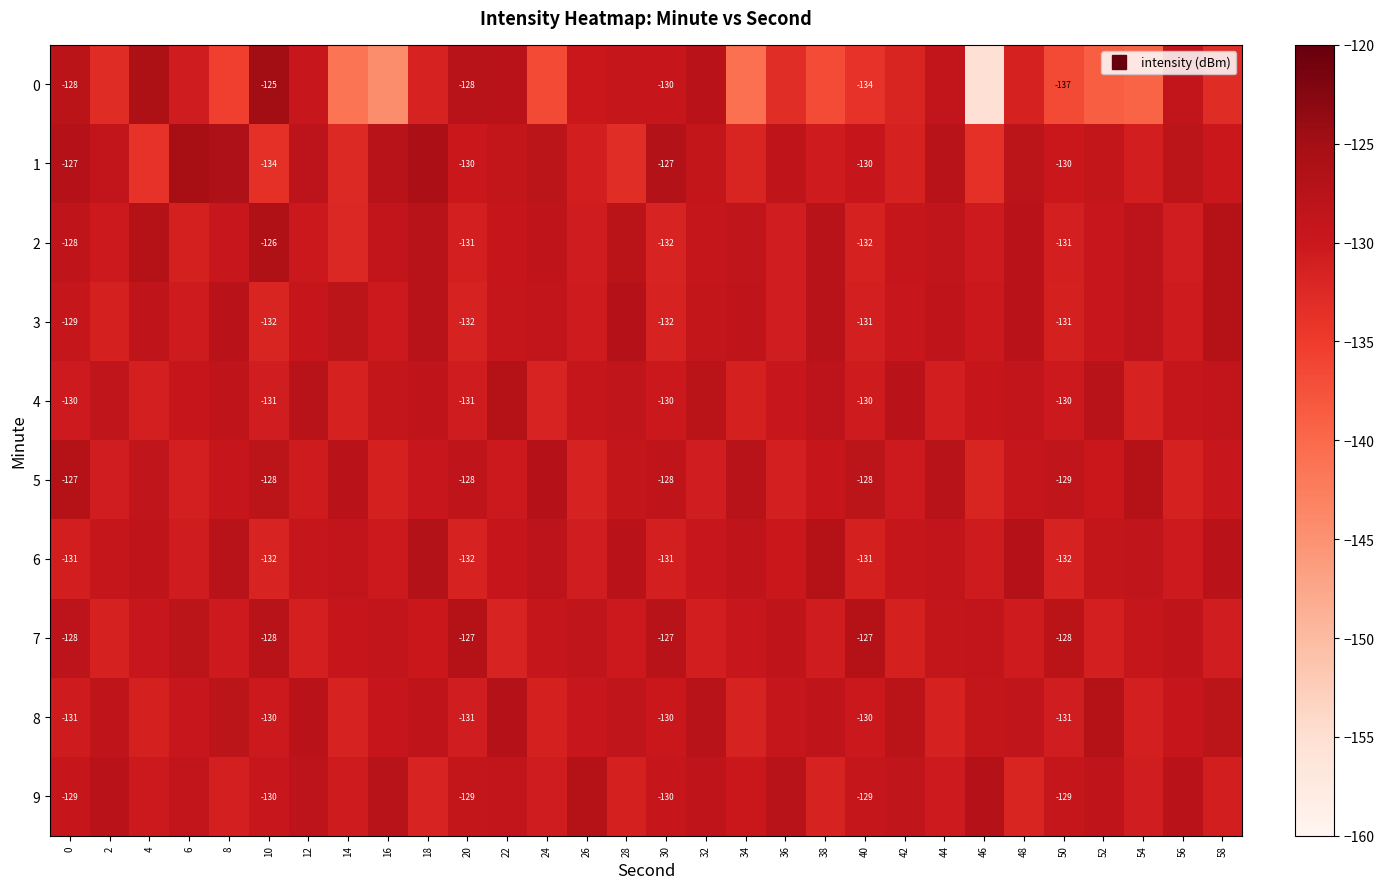

What is the highest value of the 7 series?

-127.2